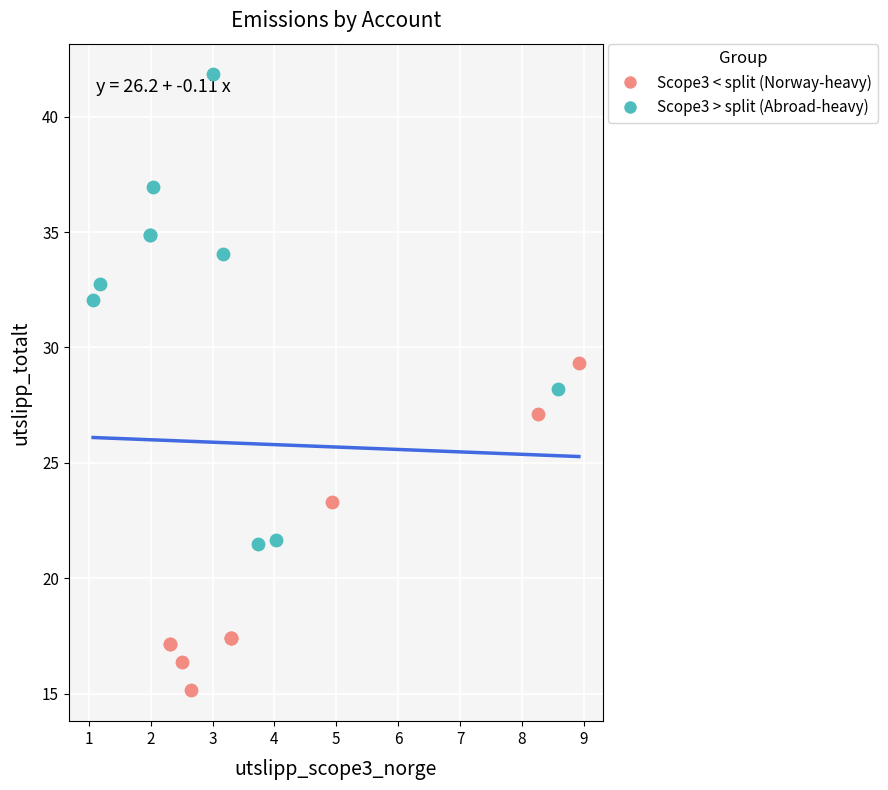

What are all the series names shown in the legend?

Scope3 < split (Norway-heavy), Scope3 > split (Abroad-heavy)